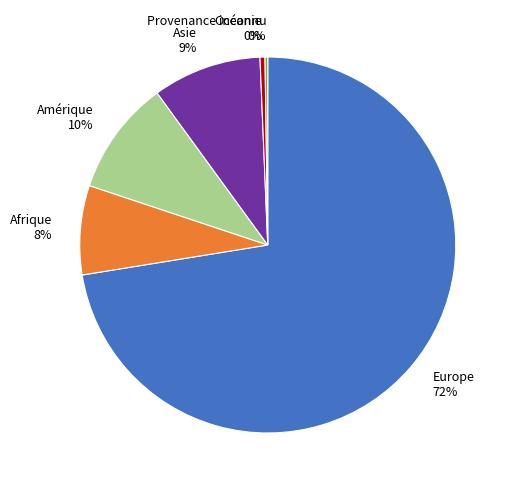

The Asie slice represents 9% of the pie. True or false?

True